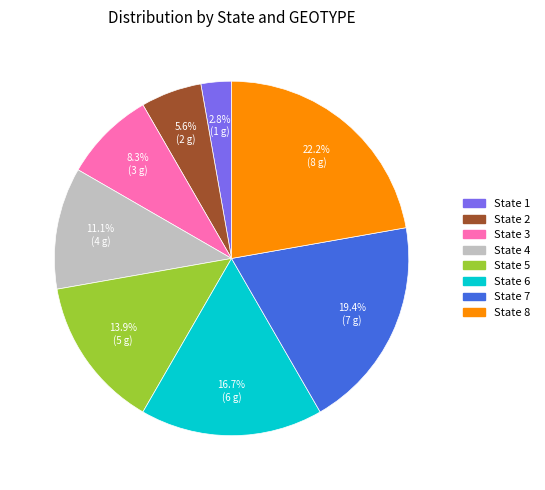

To the nearest percent, what is the combined percentage of State 3 and State 1?

11%